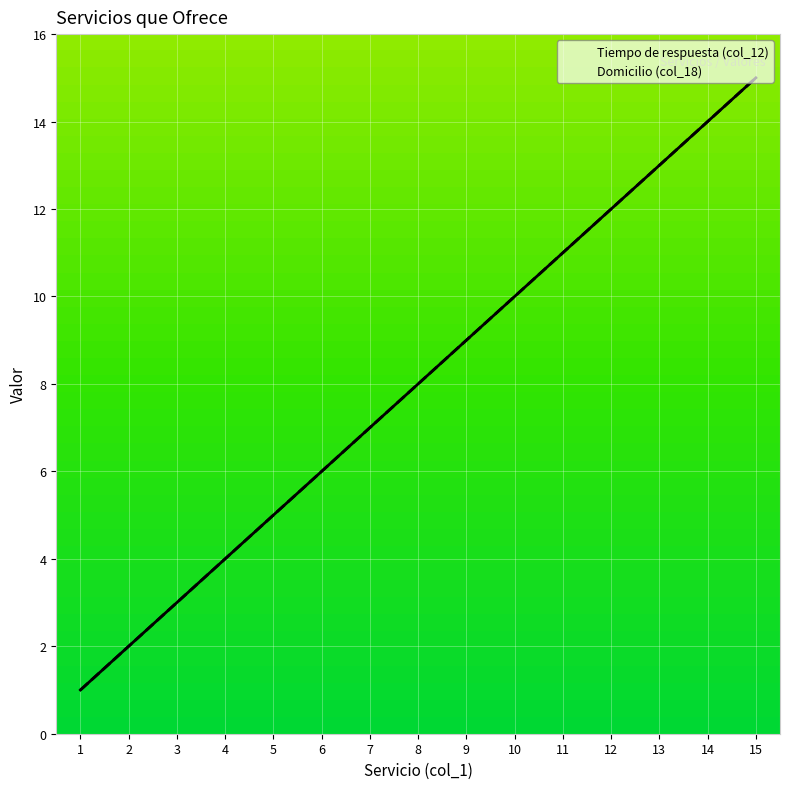

Reading right to left, transcribe all the data shown in this chart.

Tiempo de respuesta (col_12): 15=15	14=14	13=13	12=12	11=11	10=10	9=9	8=8	7=7	6=6	5=5	4=4	3=3	2=2	1=1
Domicilio (col_18): 15=15	14=14	13=13	12=12	11=11	10=10	9=9	8=8	7=7	6=6	5=5	4=4	3=3	2=2	1=1